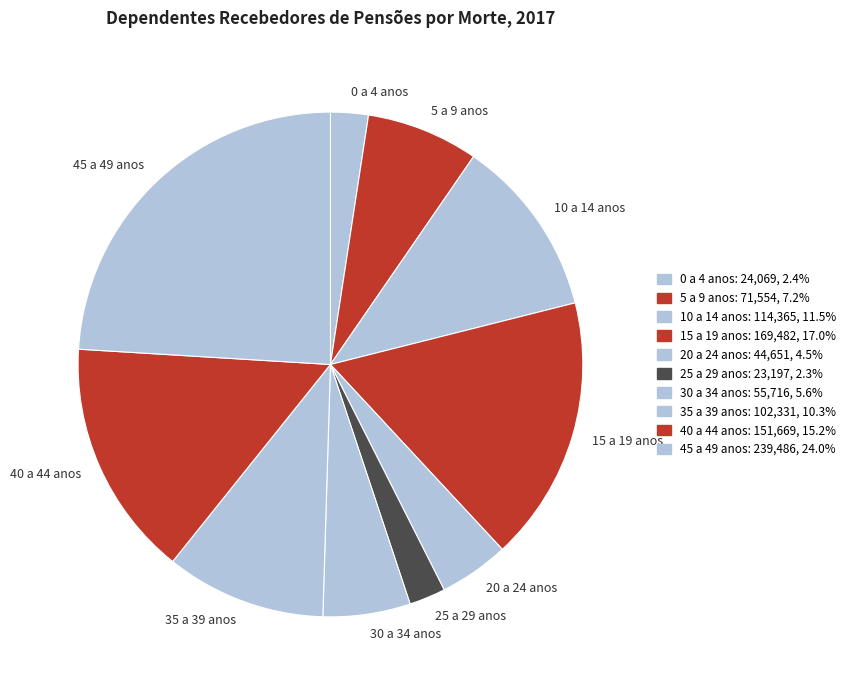

Is the sum of 40 a 44 anos and 35 a 39 anos greater than half?

No